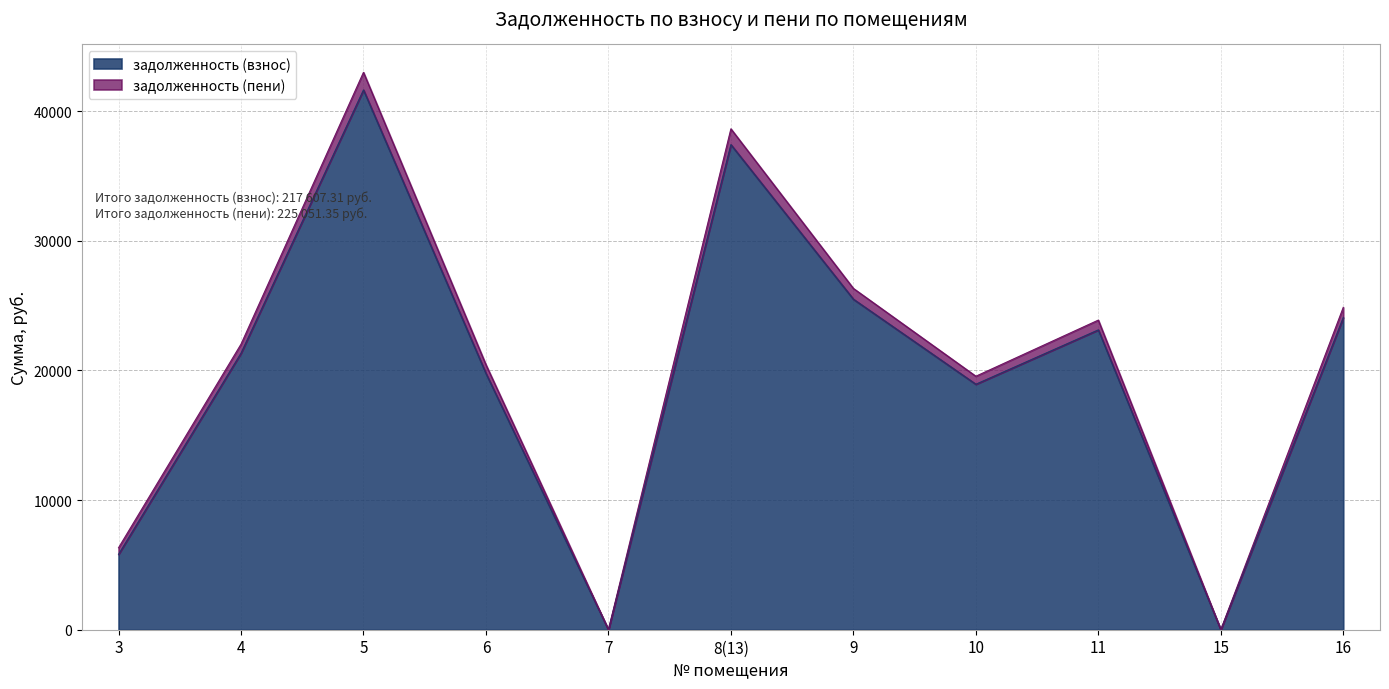

Reading left to right, transcribe all the data shown in this chart.

задолженность (взнос): 3=5814.8	4=21331.6	5=41636.3	6=19769.3	7=0.0	8(13)=37415.5	9=25495.2	10=18936.0	11=23128.1	15=0.0	16=24080.5
задолженность (пени): 3=6322.6	4=22027.2	5=42994.1	6=20443.5	7=0.0	8(13)=38635.7	9=26326.6	10=19553.5	11=23882.3	15=0.0	16=24865.8